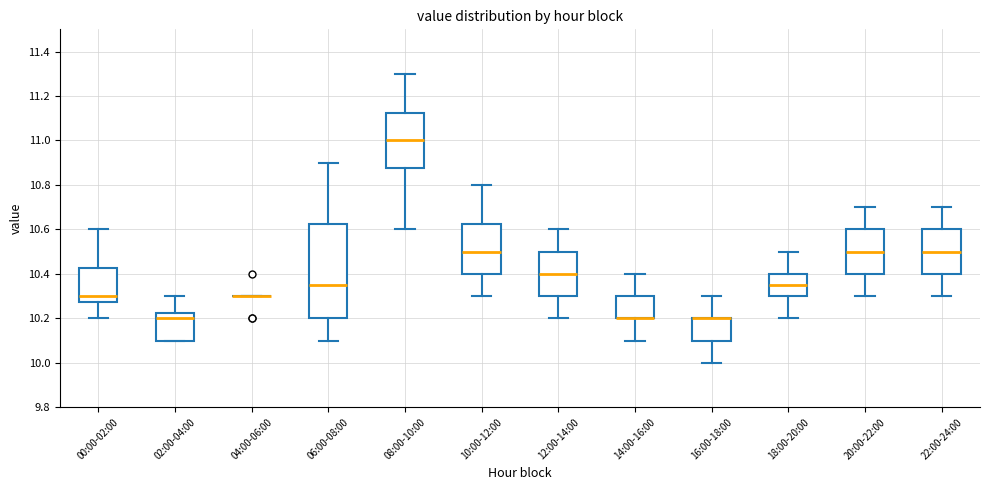

Where does the lower whisker of the box for 16:00-18:00 end on the y-axis? The values are not printed on the chart, so give them approximately, as read against the axis.

10.00